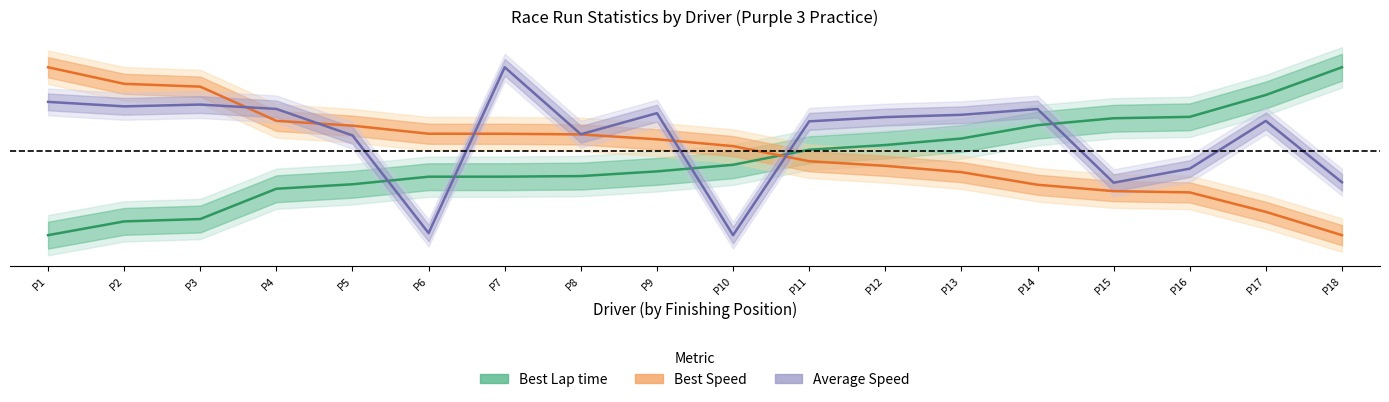

How many interior local valleys does the Average Speed series have?

5